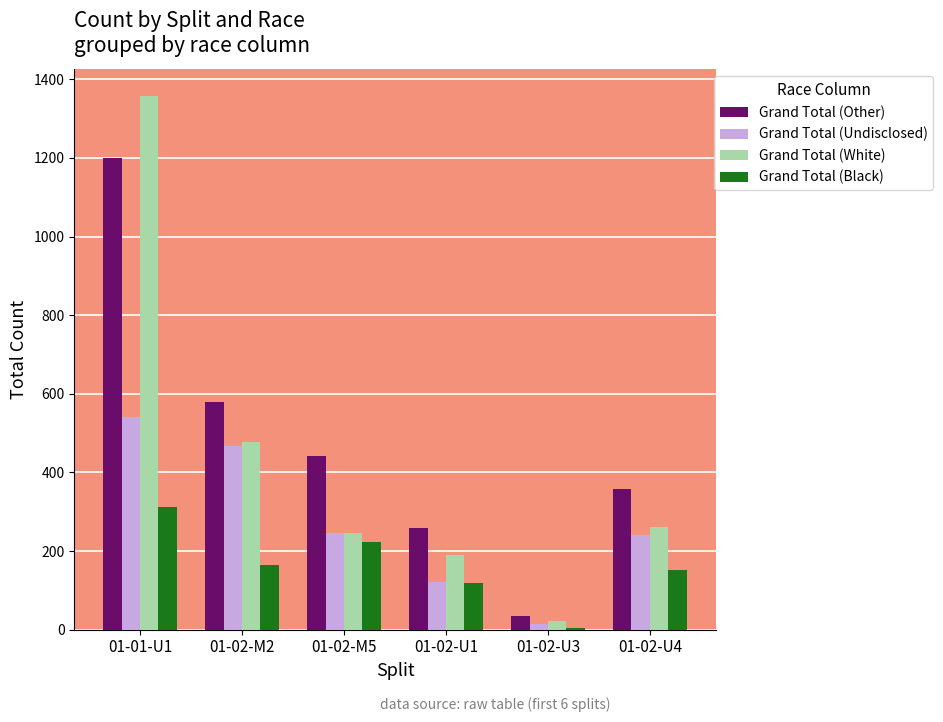

Which category has the highest value across all series?

01-01-U1